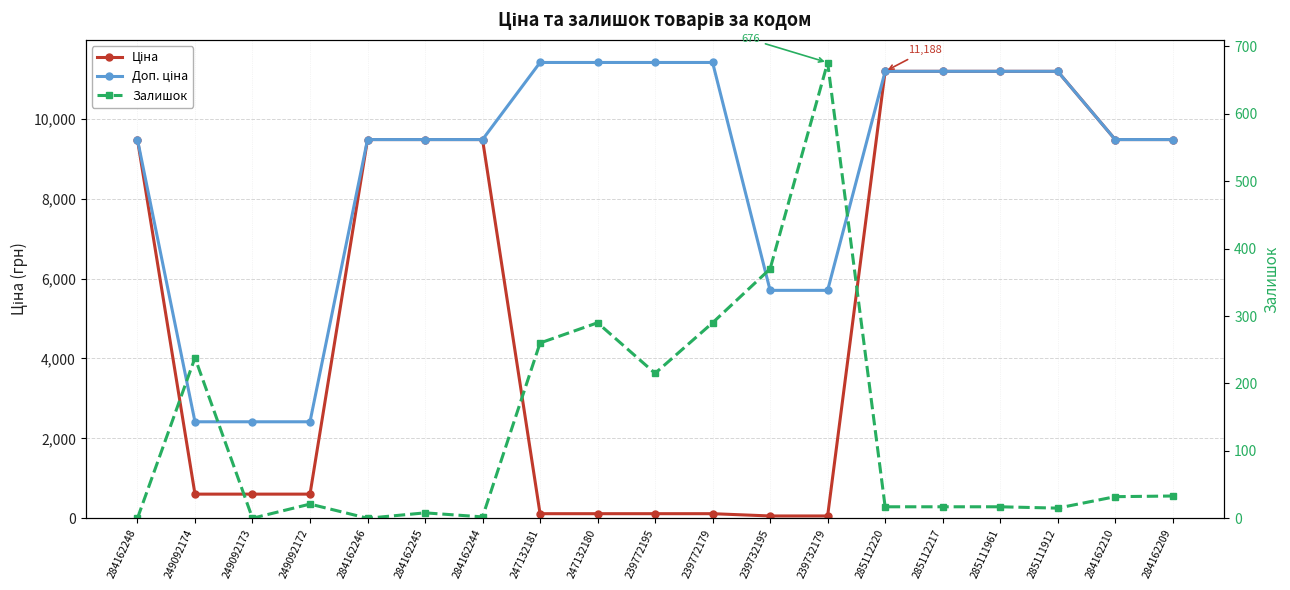

Reading left to right, extract all data points from this chart.

Ціна: 284162248=9480.1	249092174=603.7	249092173=603.7	249092172=603.7	284162246=9480.1	284162245=9480.1	284162244=9480.1	247132181=114.1	247132180=114.1	239772195=114.1	239772179=114.1	239732195=57.0	239732179=57.0	285112220=11188.2	285112217=11188.2	285111961=11188.2	285111912=11188.2	284162210=9480.1	284162209=9480.1
Доп. ціна: 284162248=9480.1	249092174=2414.8	249092173=2414.8	249092172=2414.8	284162246=9480.1	284162245=9480.1	284162244=9480.1	247132181=11410.0	247132180=11410.0	239772195=11410.0	239772179=11410.0	239732195=5705.0	239732179=5705.0	285112220=11188.2	285112217=11188.2	285111961=11188.2	285111912=11188.2	284162210=9480.1	284162209=9480.1
Залишок: 284162248=0.0	249092174=238.0	249092173=0.0	249092172=21.0	284162246=0.0	284162245=8.0	284162244=2.0	247132181=260.0	247132180=290.0	239772195=215.0	239772179=290.0	239732195=370.0	239732179=676.0	285112220=17.0	285112217=17.0	285111961=17.0	285111912=15.0	284162210=32.0	284162209=33.0